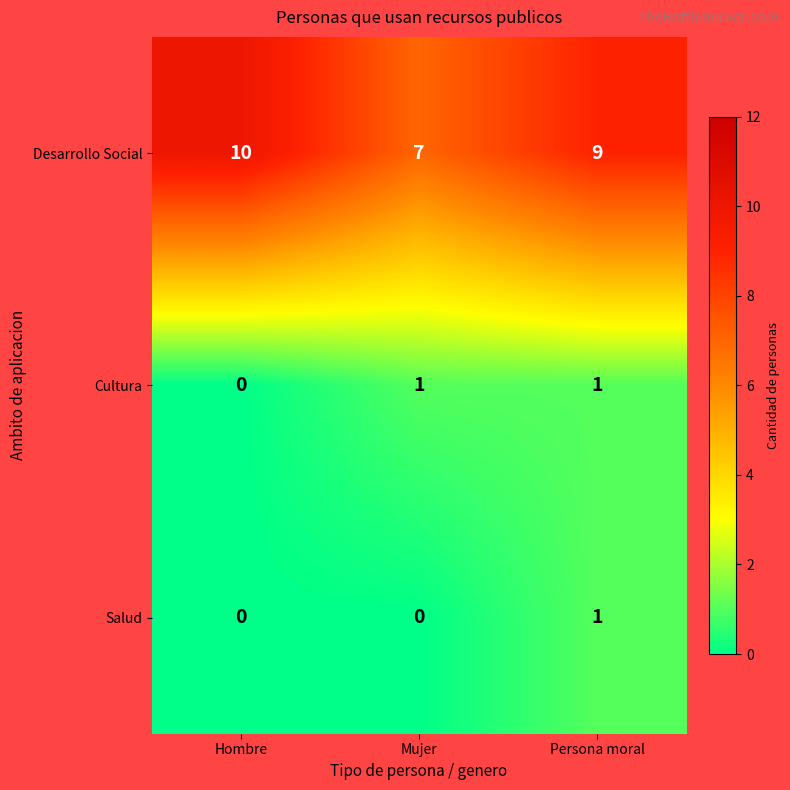

Between Hombre and Mujer, which series saw the biggest shift?

Desarrollo Social